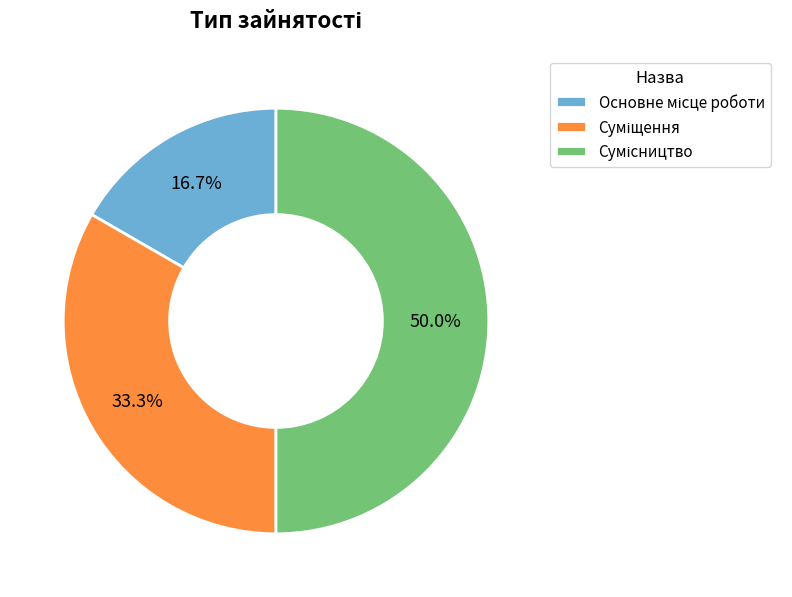

To the nearest percent, what is the difference between the largest and smallest slice percentages?

33%